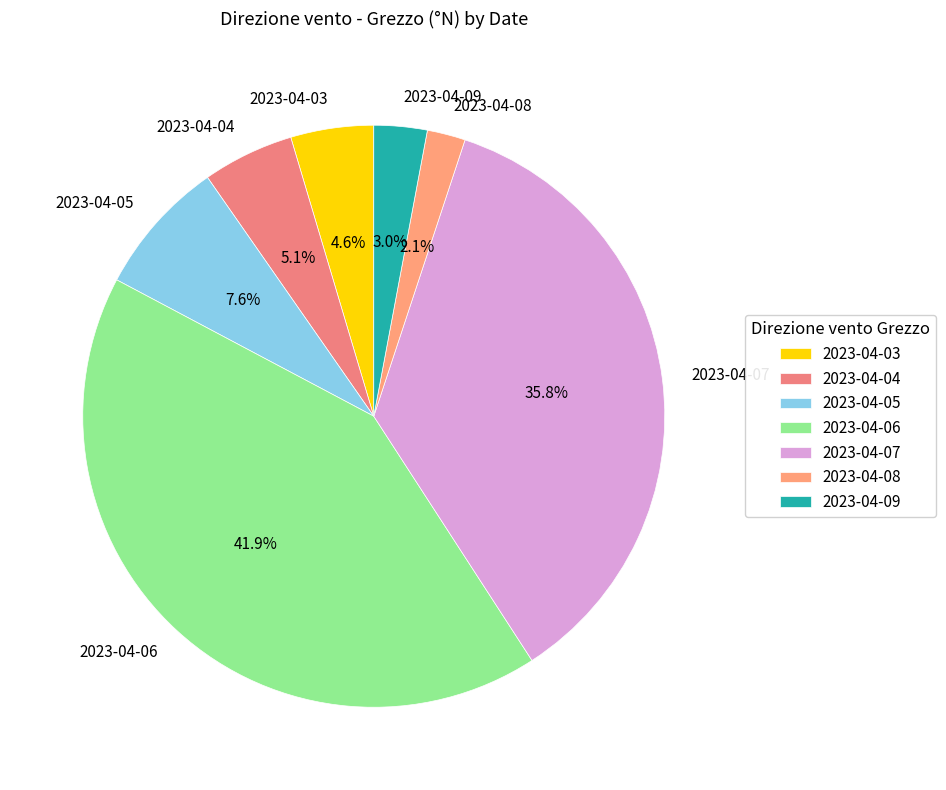

To the nearest percent, what is the combined percentage of 2023-04-05 and 2023-04-07?

43%